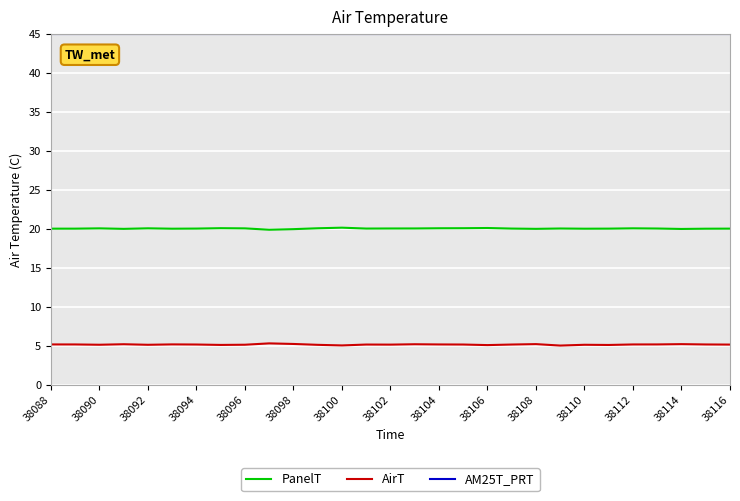

Which series has the largest total across all categories?

AM25T_PRT